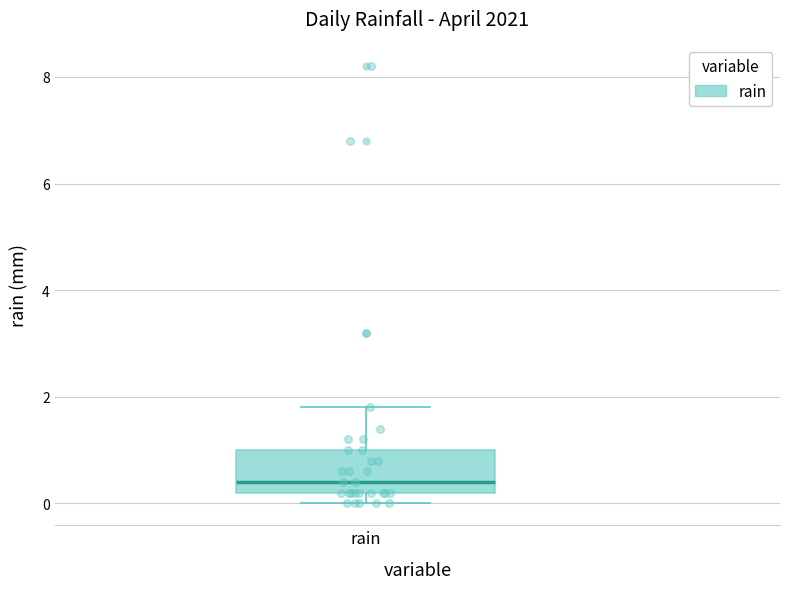

Where is the upper edge of the box for rain on the y-axis? The values are not printed on the chart, so give them approximately, as read against the axis.

1.0